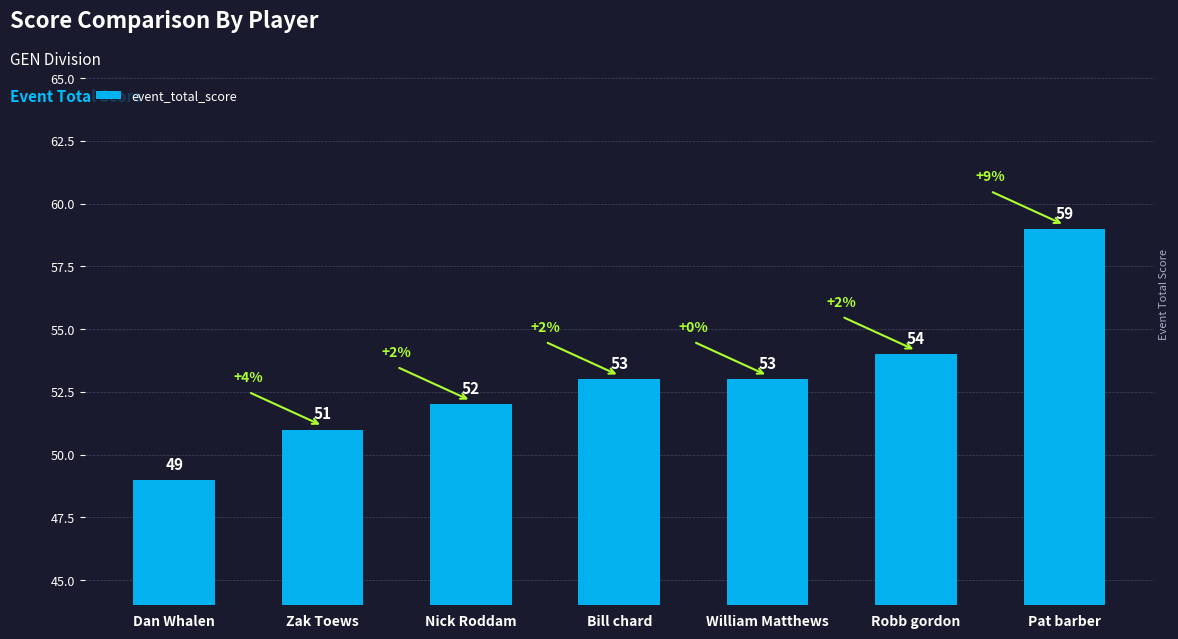

Read the value at Robb gordon.

54